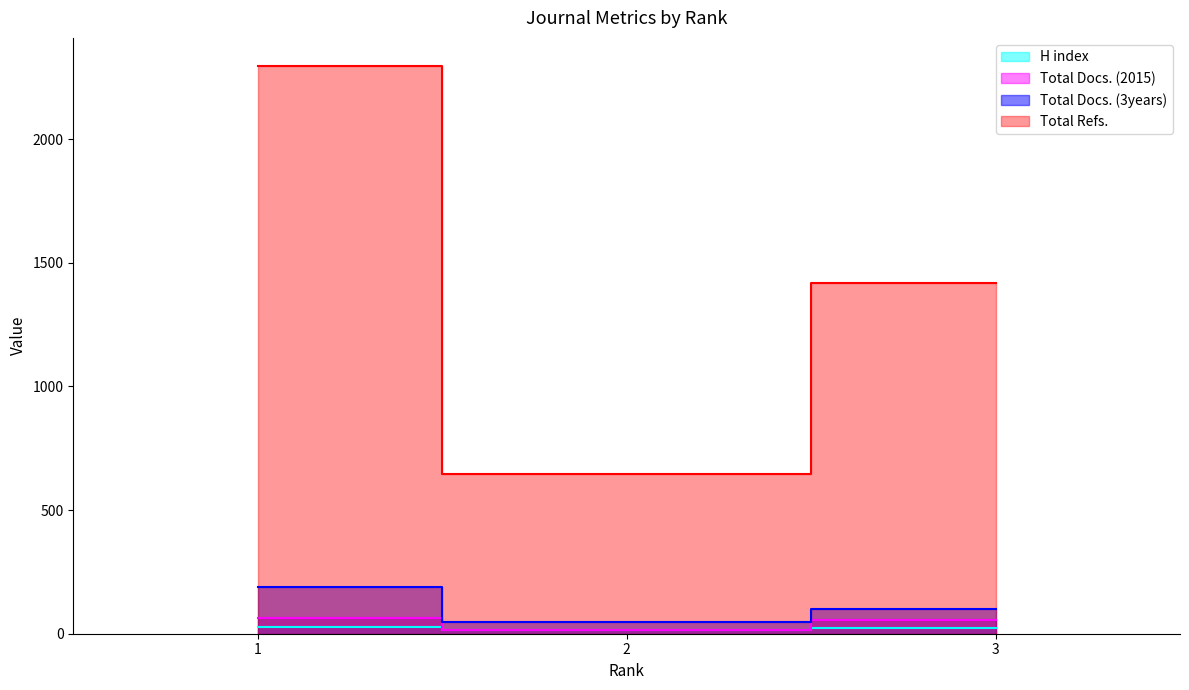

Between 2 and 3, which series saw the biggest shift?

Total Refs.